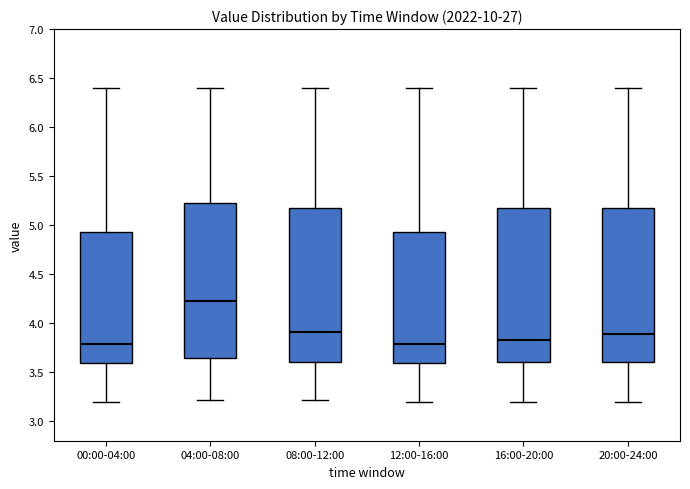

Reading left to right, transcribe this box plot: for each box, give where its median line is, the range the box spans, and where its two whiskers end, as read against the y-axis. The values are not printed on the chart, so give them approximately, as read against the axis.

00:00-04:00: median 3.80, box 3.60 to 4.95, whiskers 3.20 to 6.40
04:00-08:00: median 4.25, box 3.65 to 5.25, whiskers 3.20 to 6.40
08:00-12:00: median 3.90, box 3.60 to 5.20, whiskers 3.20 to 6.40
12:00-16:00: median 3.80, box 3.60 to 4.95, whiskers 3.20 to 6.40
16:00-20:00: median 3.85, box 3.60 to 5.20, whiskers 3.20 to 6.40
20:00-24:00: median 3.90, box 3.60 to 5.20, whiskers 3.20 to 6.40